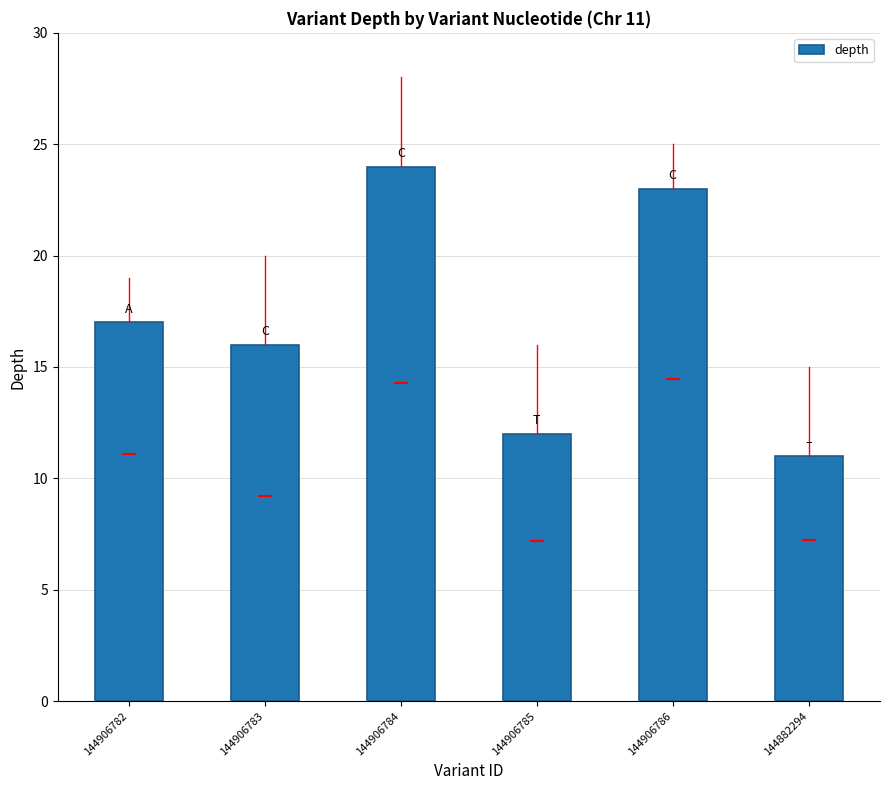

The chart shows a value of 24 at 144906782. True or false?

False